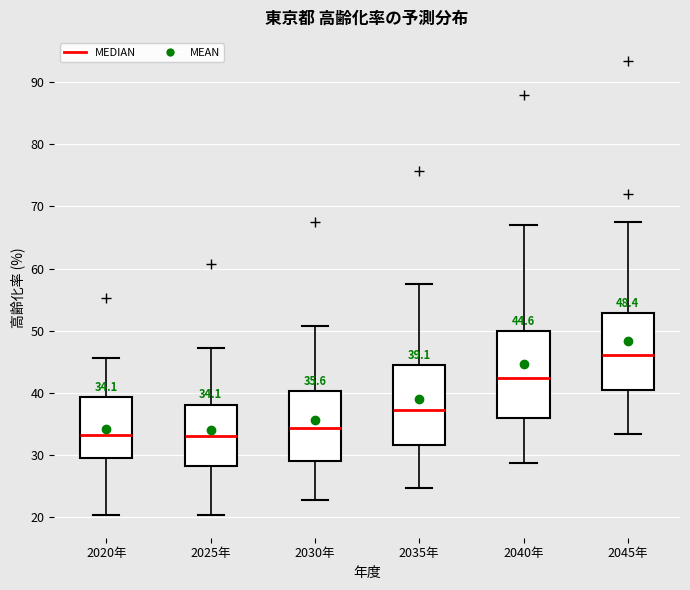

Comparing the boxes themselves (not the whiskers), which one is the tallest?

2040年